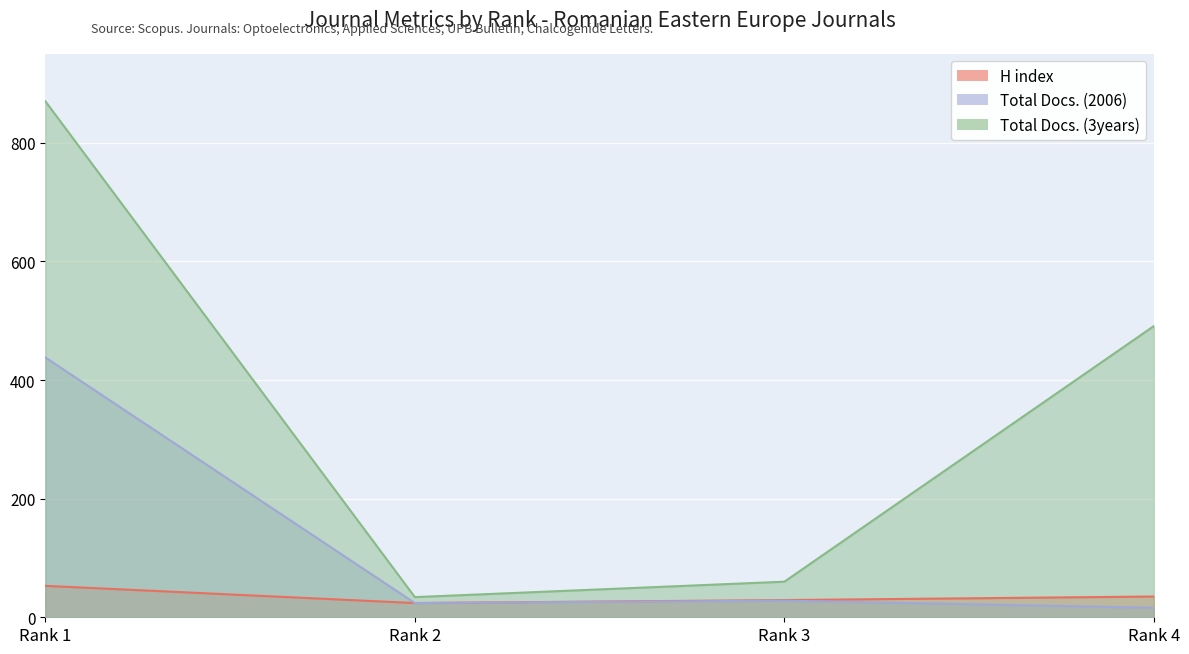

What is the difference between the second highest and minimum values in the Total Docs. (3years) series?

457